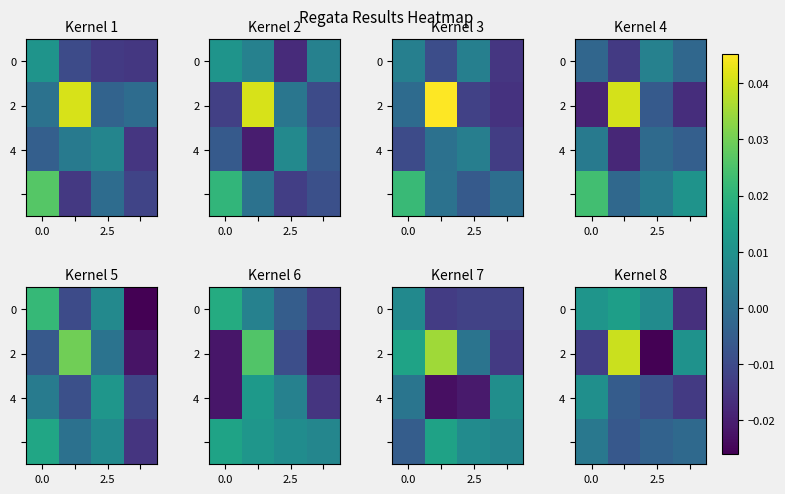

How many negative values does the 2 series have?

2